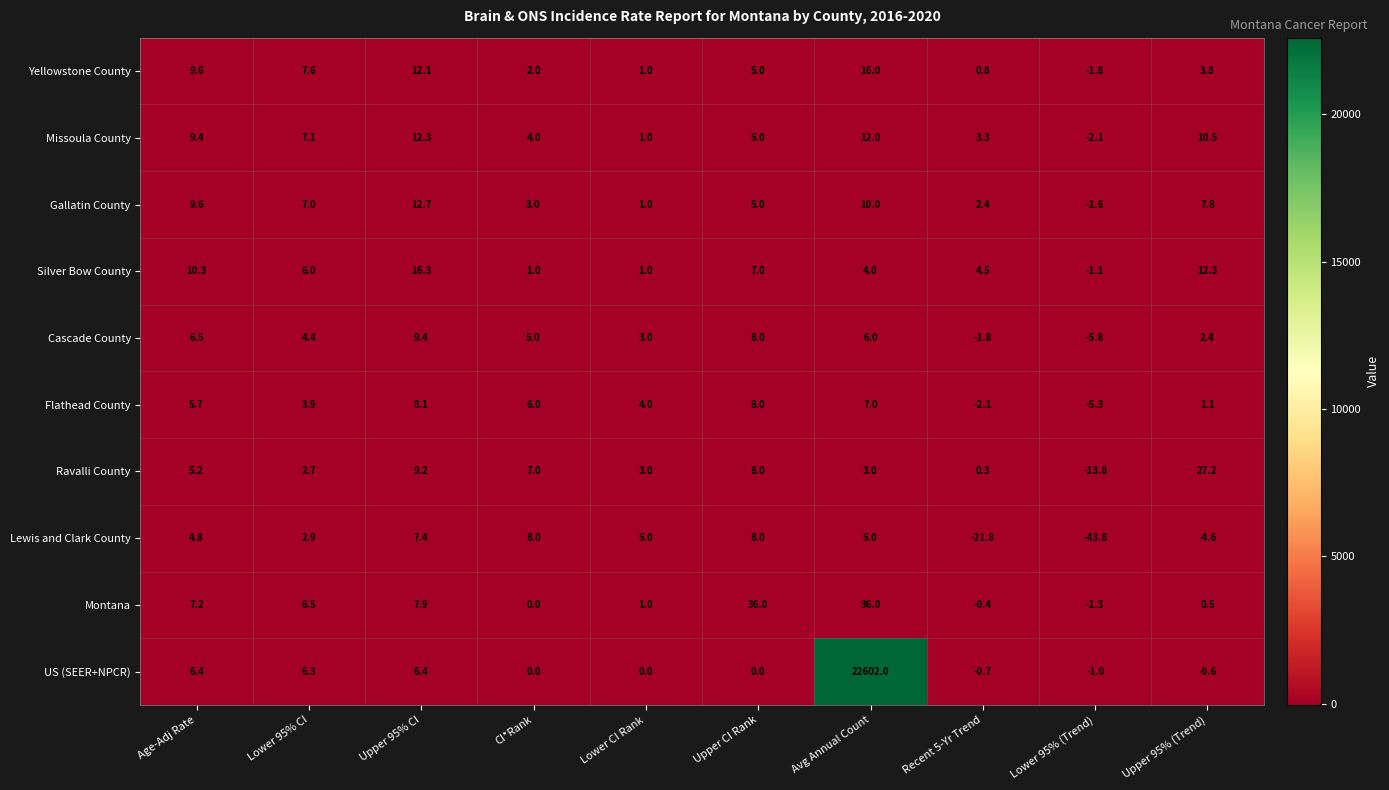

Rank the categories by Cascade County value from highest to lowest.

Upper 95% CI, Upper CI Rank, Age-Adj Rate, Avg Annual Count, CI*Rank, Lower 95% CI, Lower CI Rank, Upper 95% (Trend), Recent 5-Yr Trend, Lower 95% (Trend)